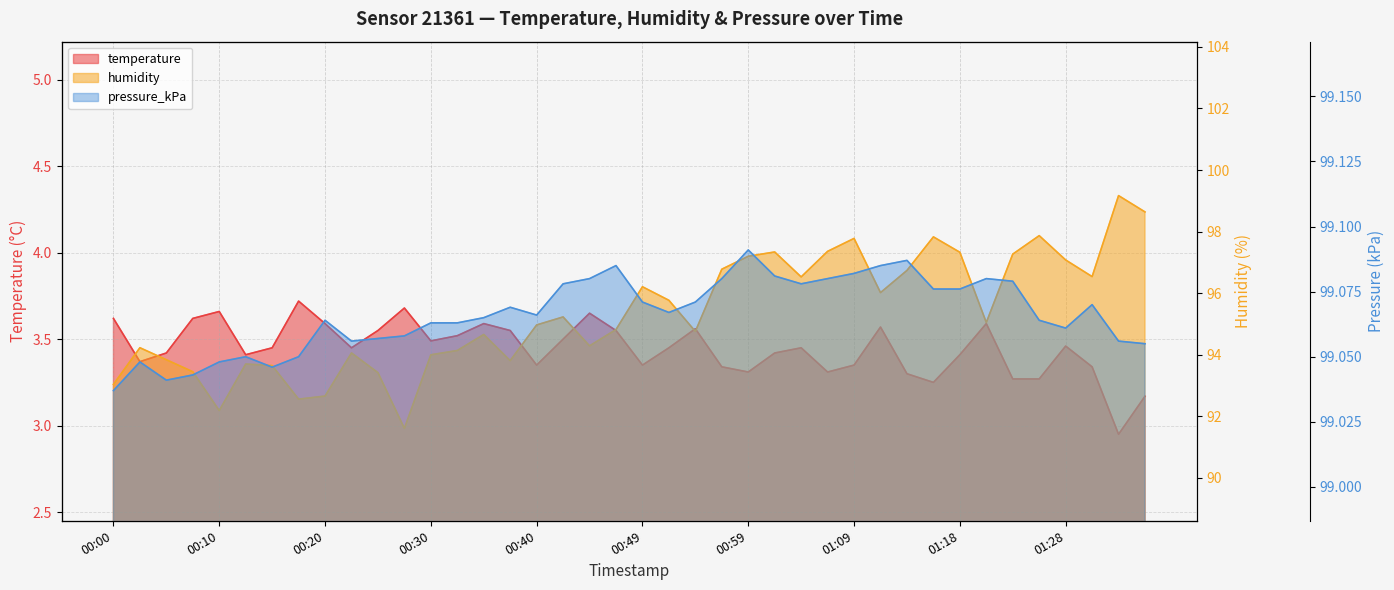

At how many categories does at least one series exceed 49?

40